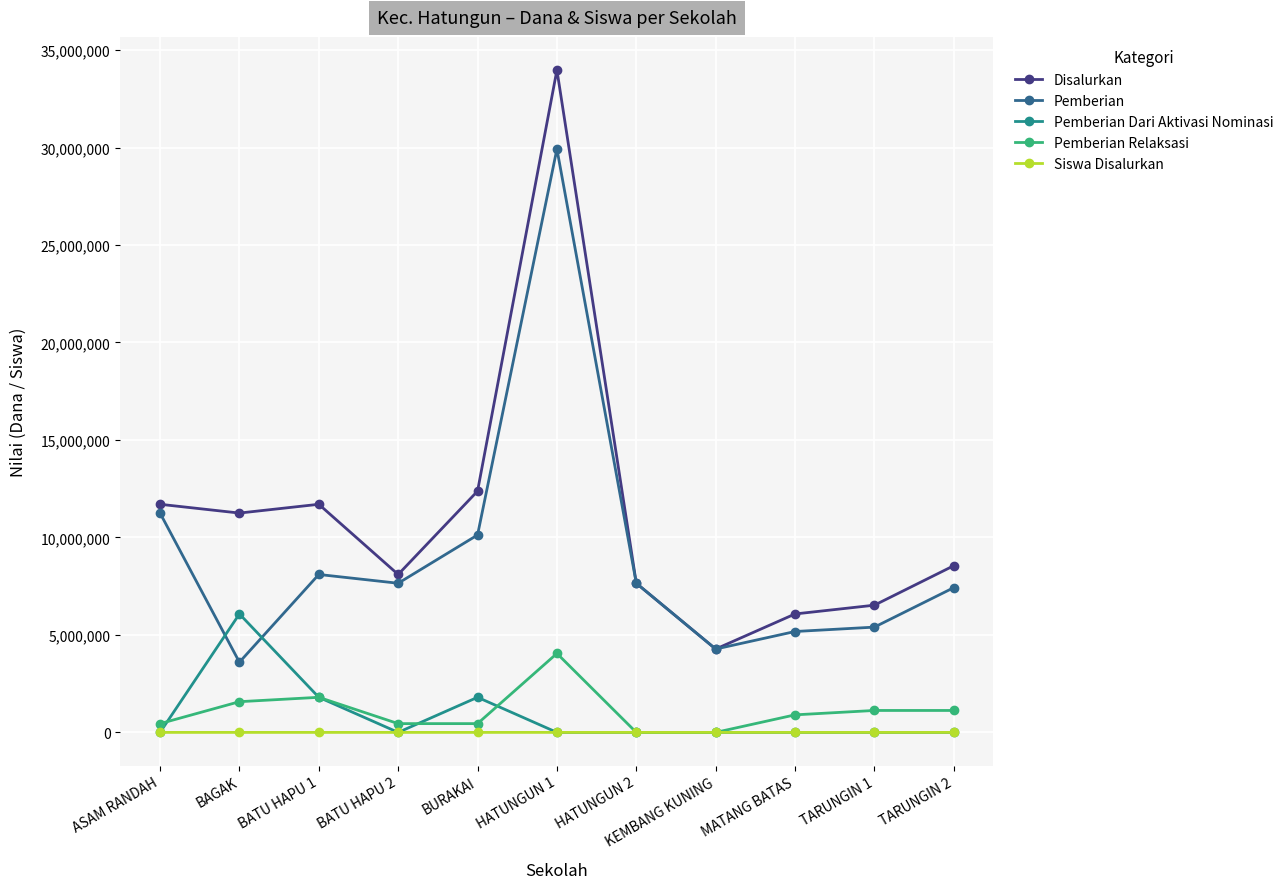

What is the spread (max minus min) of values at BATU HAPU 2?

8100000